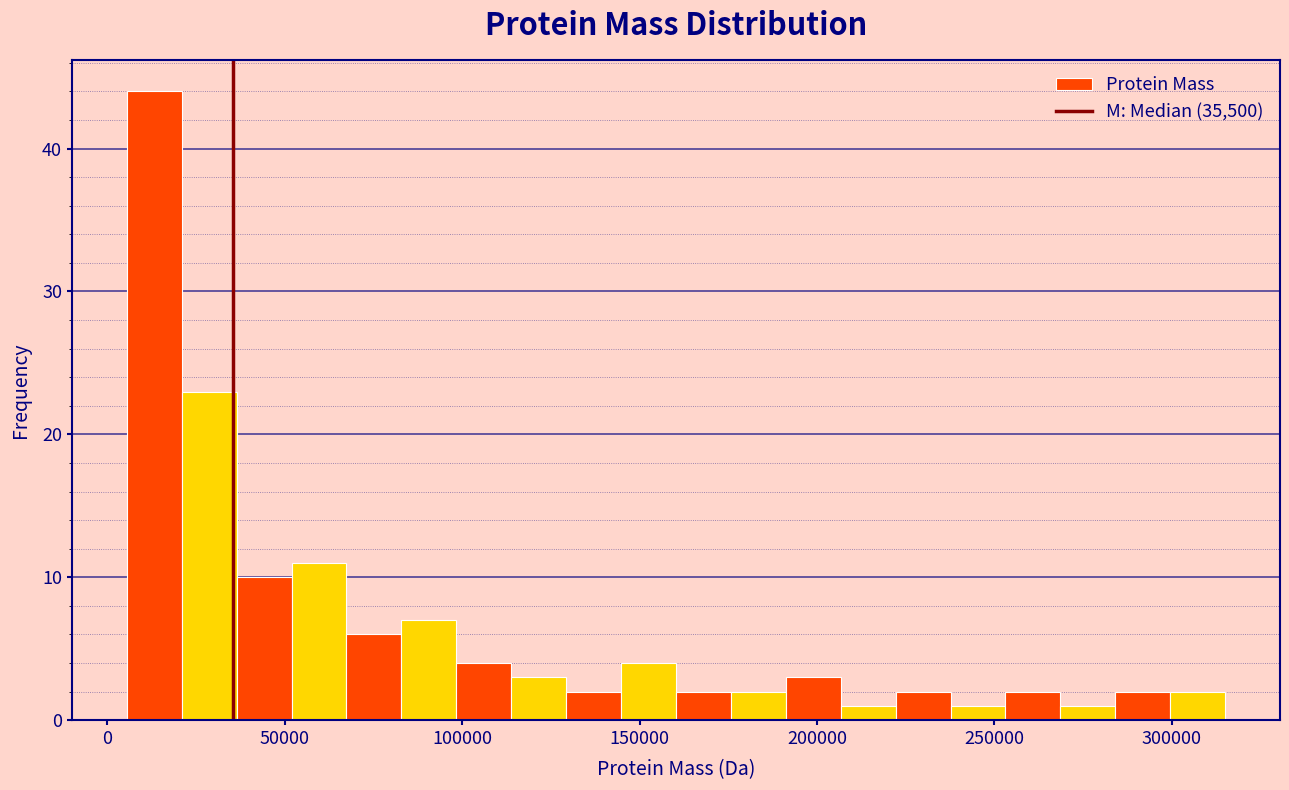

Around what value on the x-axis is the tallest bar? Give the approximate position of its centre, as read against the axis.

15000